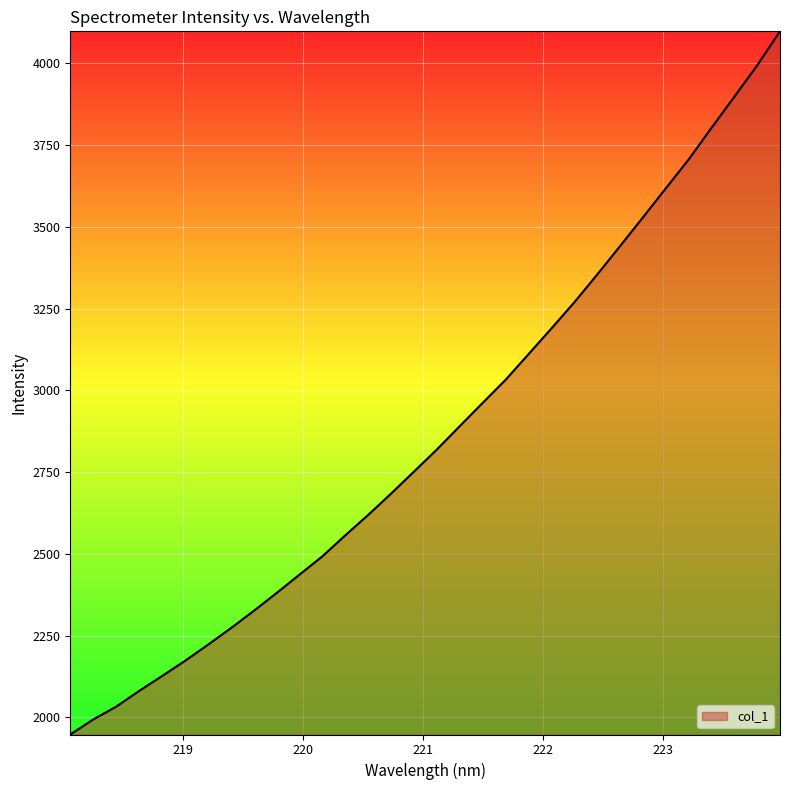

What is the maximum value shown in the chart?

4098.3